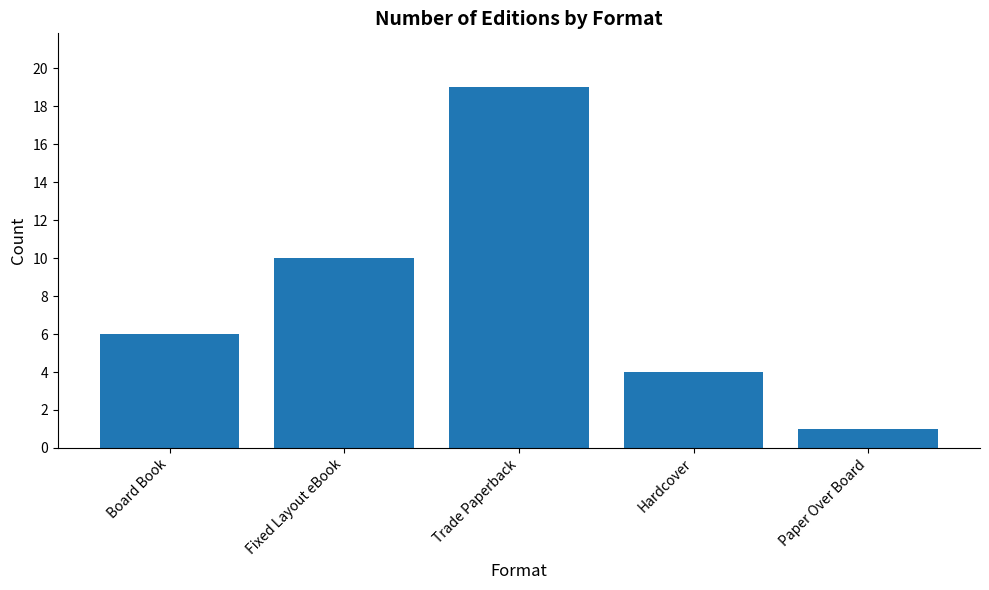

Are the bars grouped side by side (vs. stacked)?

No